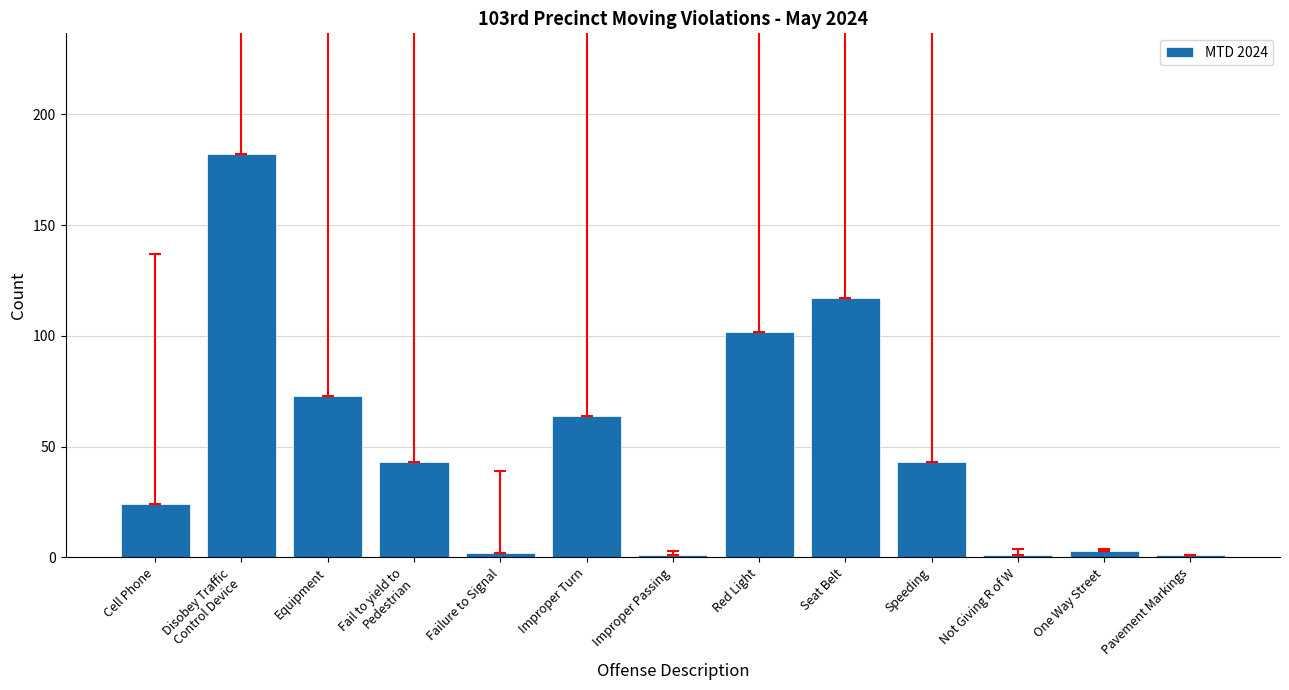

Where is the data nearest to the value 91?

Red Light